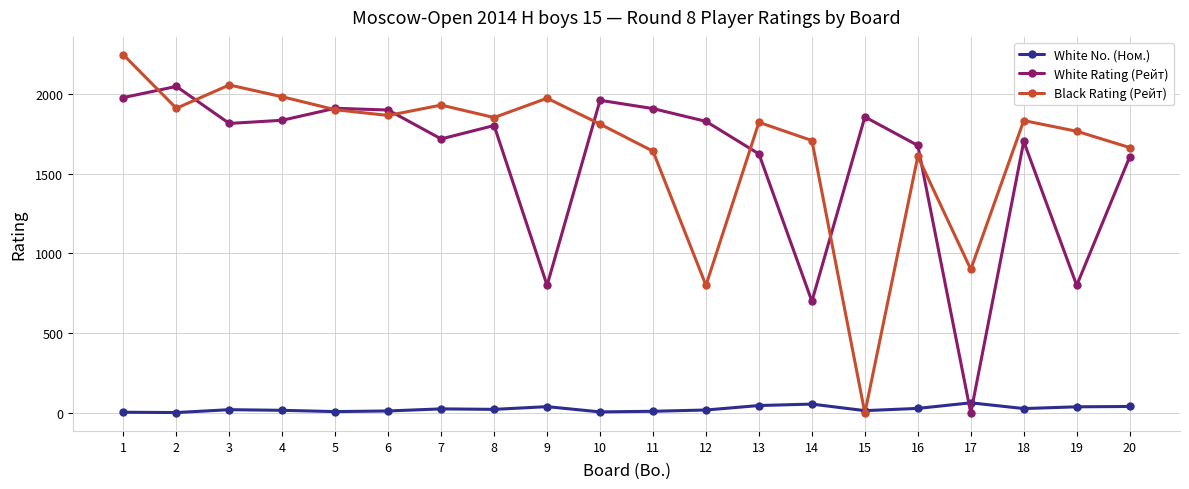

Does the chart have visible grid lines?

Yes